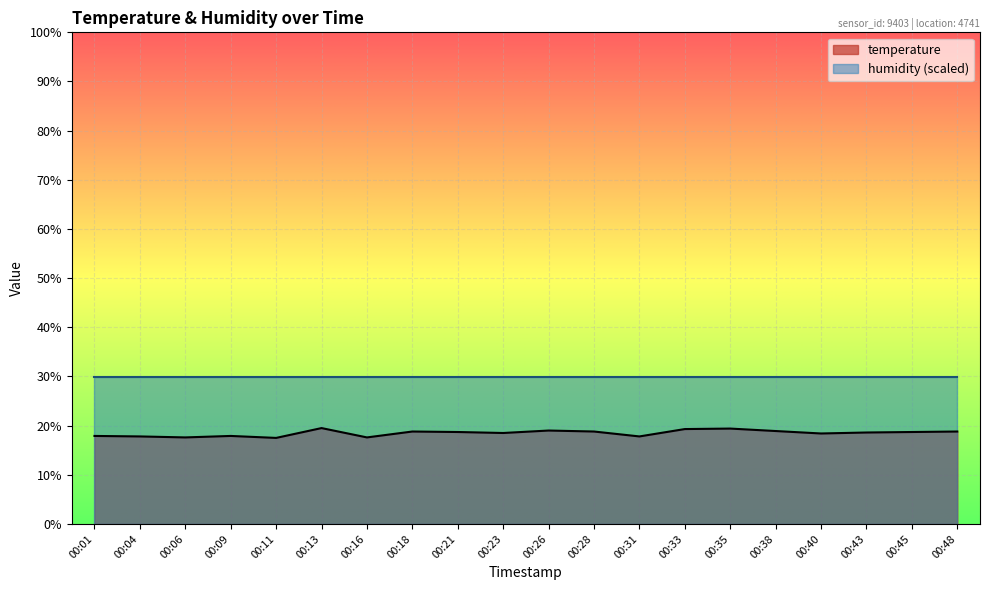

What is the minimum value shown in the chart?

17.5